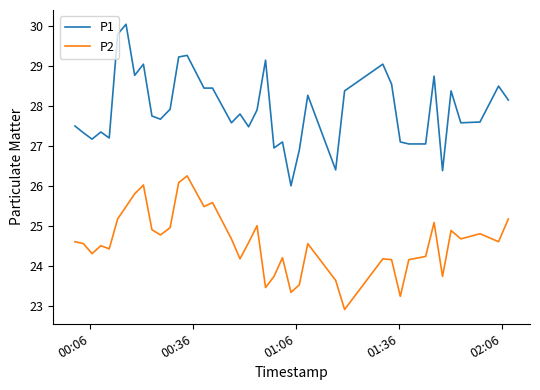

True or false: P1 and P2 intersect in this chart.

False